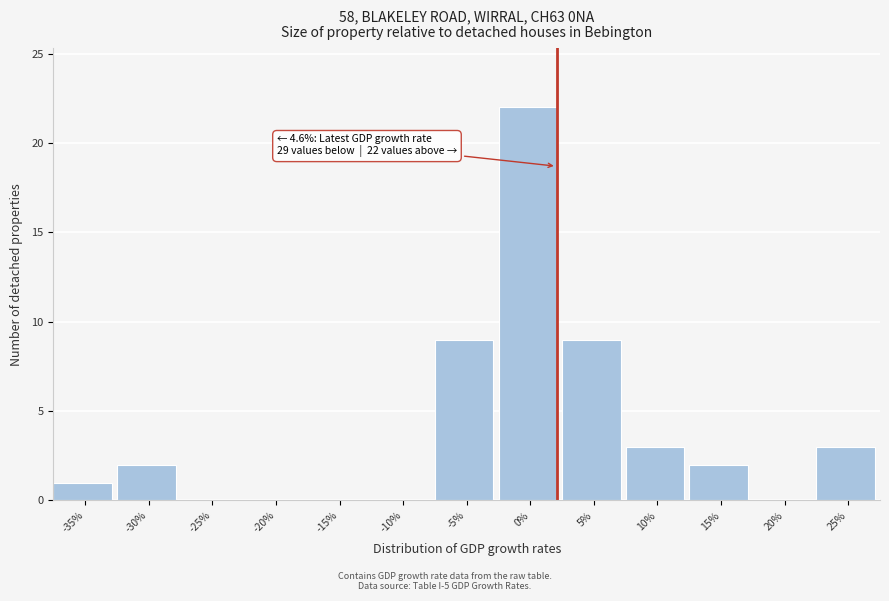

Reading left to right, list all the values displayed in this chart.

-35%=1	-30%=2	-25%=0	-20%=0	-15%=0	-10%=0	-5%=9	0%=22	5%=9	10%=3	15%=2	20%=0	25%=3